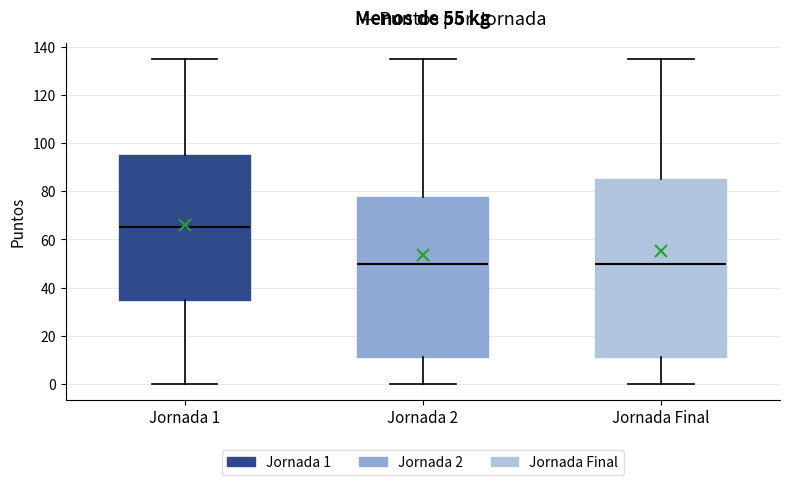

Reading left to right, transcribe this box plot: for each box, give where its median line is, the range the box spans, and where its two whiskers end, as read against the y-axis. The values are not printed on the chart, so give them approximately, as read against the axis.

Jornada 1: median 66, box 36 to 96, whiskers 0 to 136
Jornada 2: median 50, box 12 to 78, whiskers 0 to 136
Jornada Final: median 50, box 12 to 86, whiskers 0 to 136